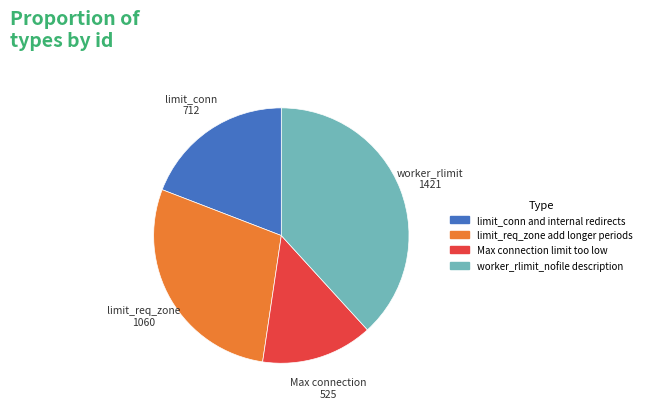

Does any single category account for the majority?

No